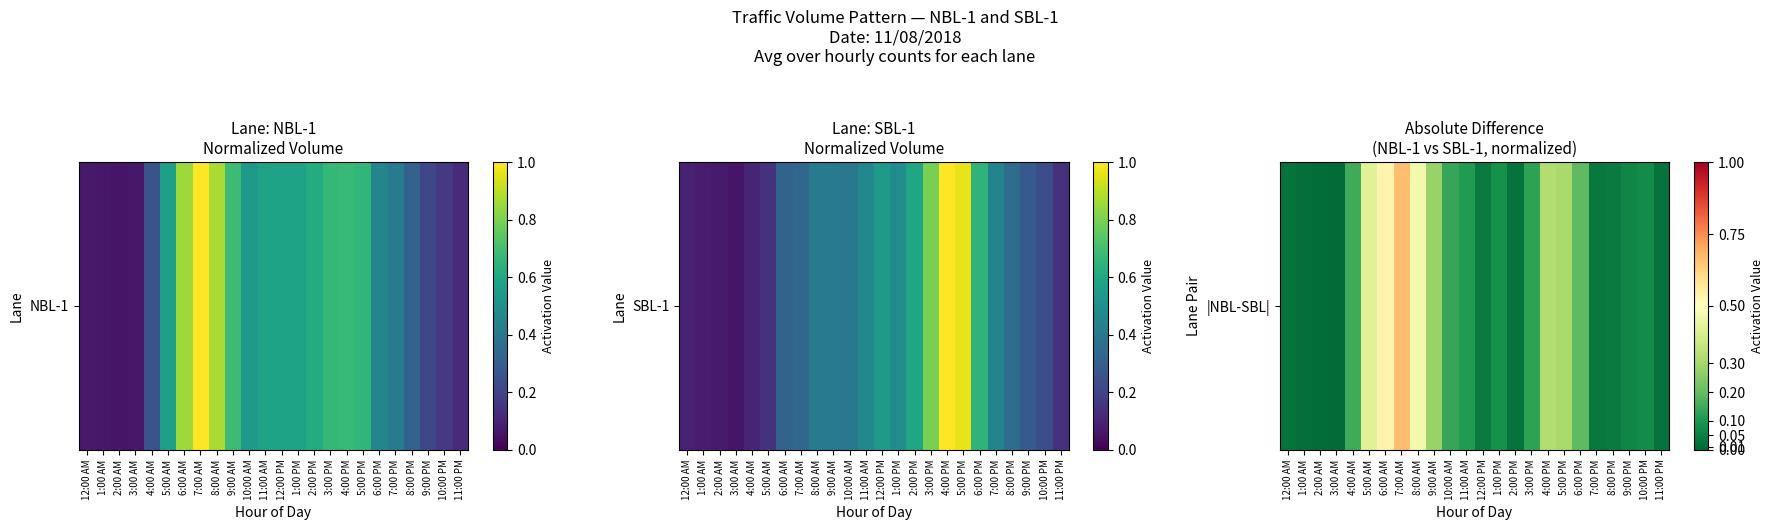

Where is the data nearest to the value 0?

3:00 AM